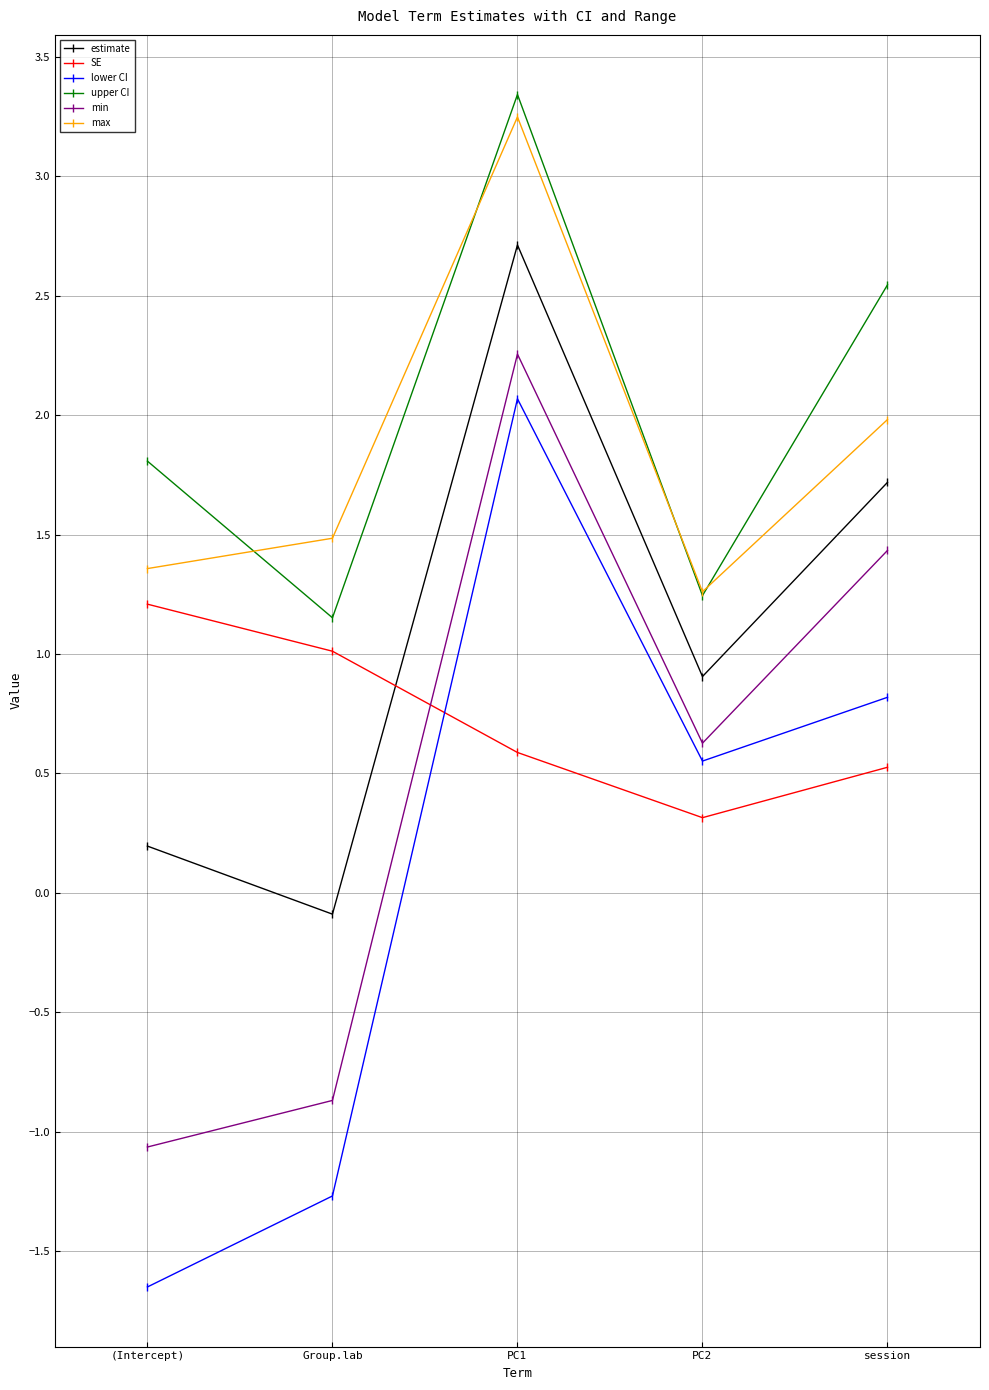

How many series are shown in this chart?

6